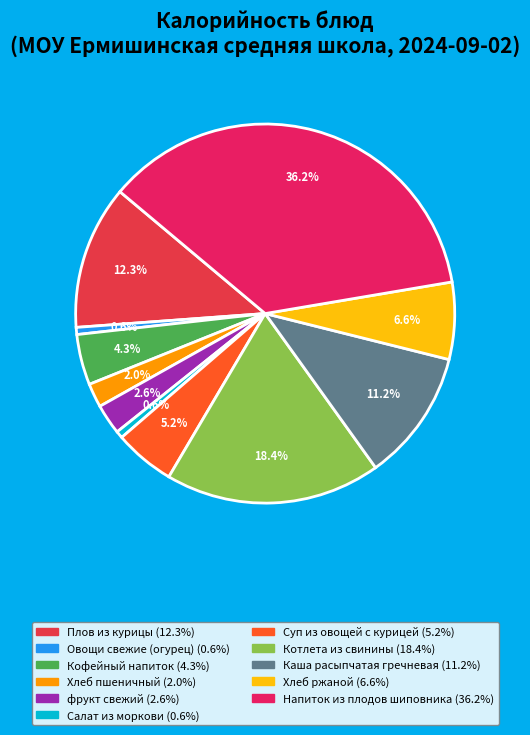

To the nearest percent, what portion does Напиток из плодов шиповника represent?

36%